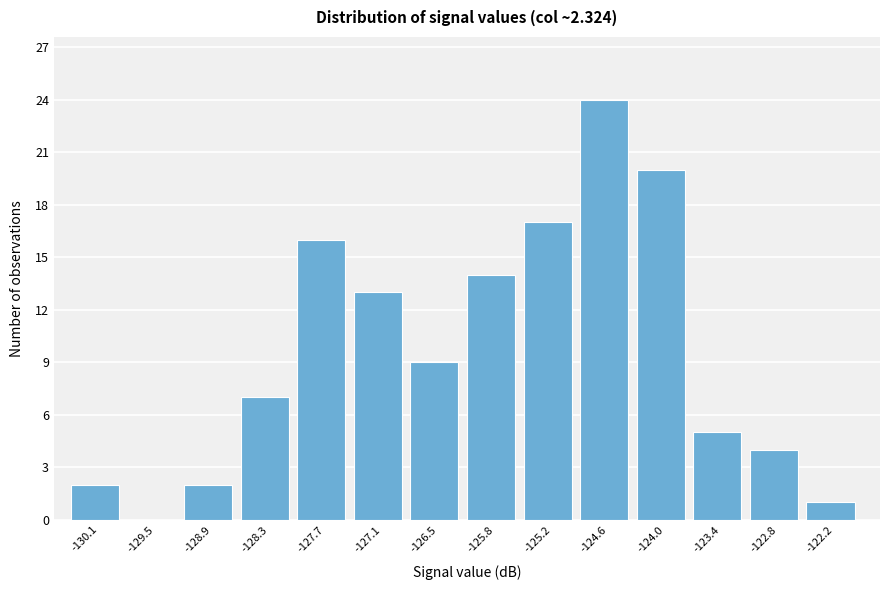

Which range on the x-axis has the tallest bar?

-124.9 to -124.3